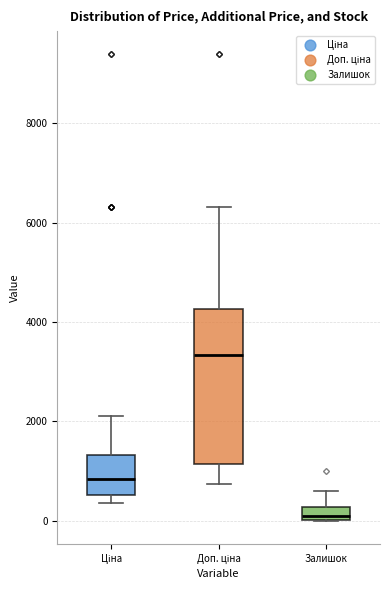

Which box is the tallest, from its lower edge to its upper edge?

Доп. ціна